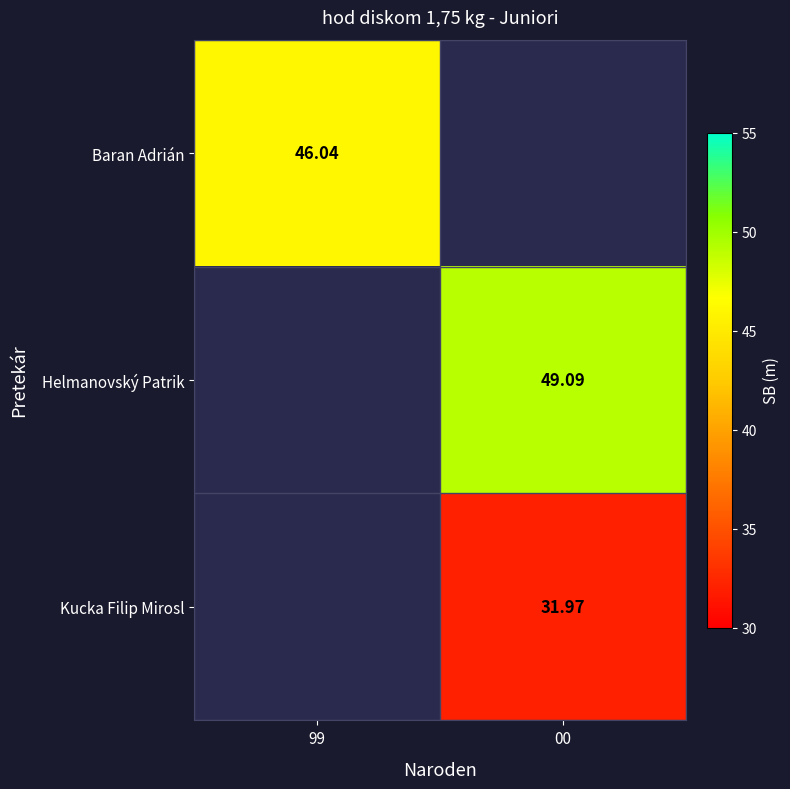

List the labels in order of Kucka Filip Mirosl value, smallest first.

99, 00